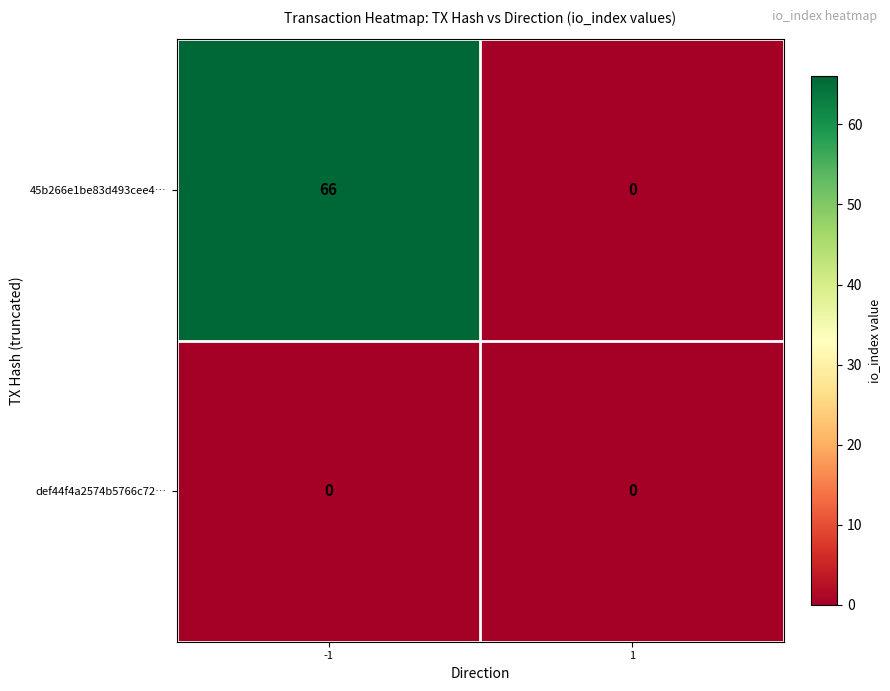

List the series in order of their overall mean, lowest first.

def44f4a2574b5766c72…, 45b266e1be83d493cee4…